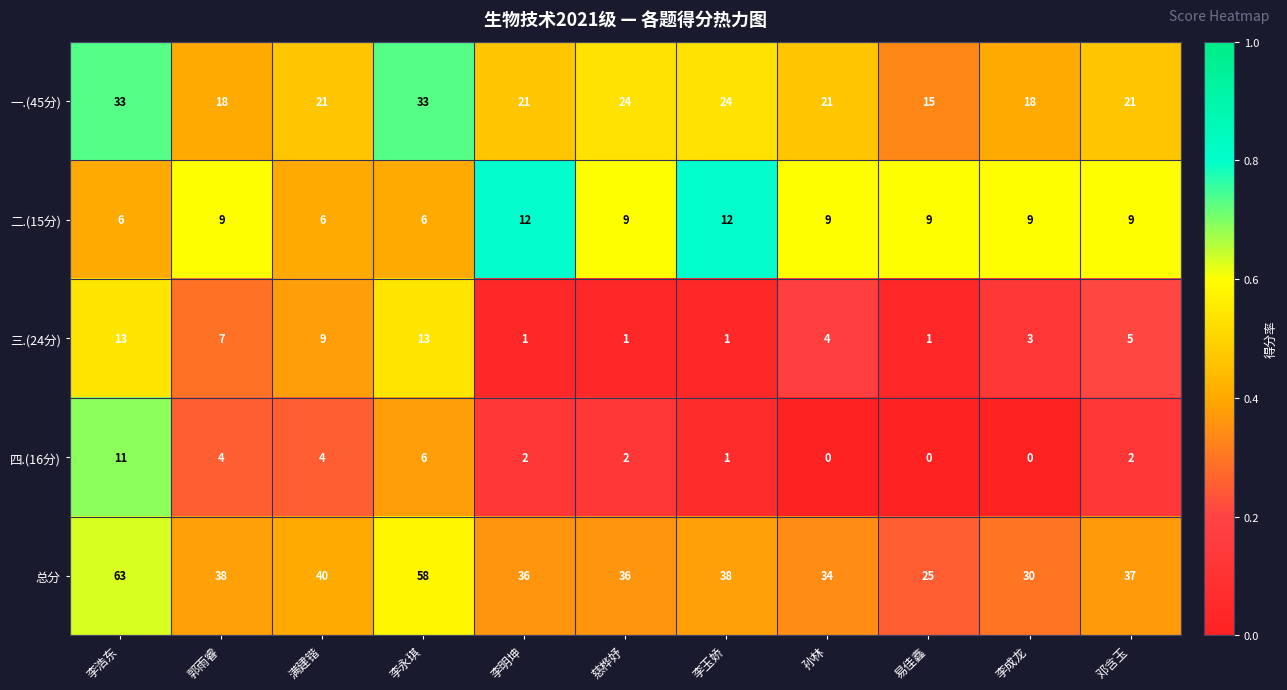

What is the difference between the 一.(45分) values at 李玉娇 and 李成龙?

6